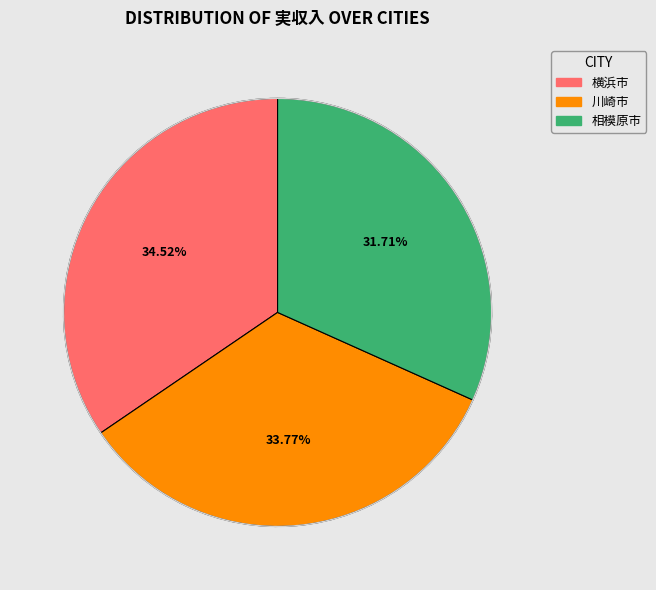

Is there a majority slice in this chart?

No